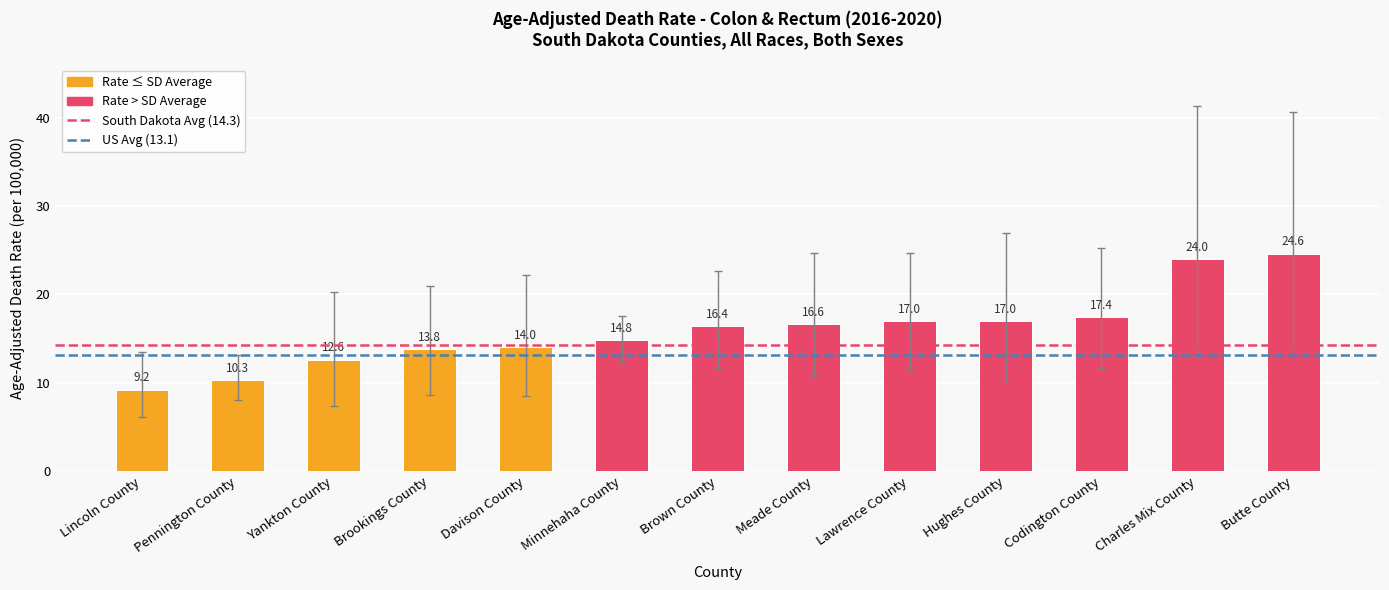

The chart shows a value of 12.6 at Yankton County. True or false?

True